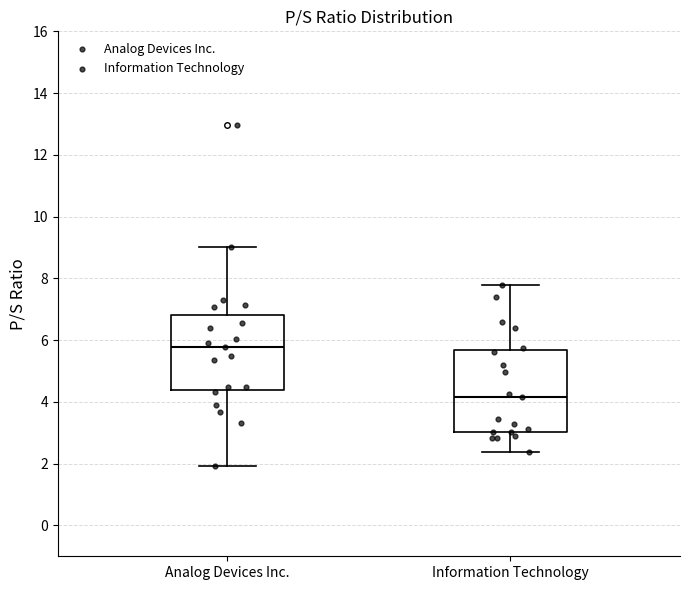

Reading left to right, transcribe this box plot: for each box, give where its median line is, the range the box spans, and where its two whiskers end, as read against the y-axis. The values are not printed on the chart, so give them approximately, as read against the axis.

Analog Devices Inc.: median 5.8, box 4.4 to 6.8, whiskers 2.0 to 9.0
Information Technology: median 4.2, box 3.0 to 5.6, whiskers 2.4 to 7.8